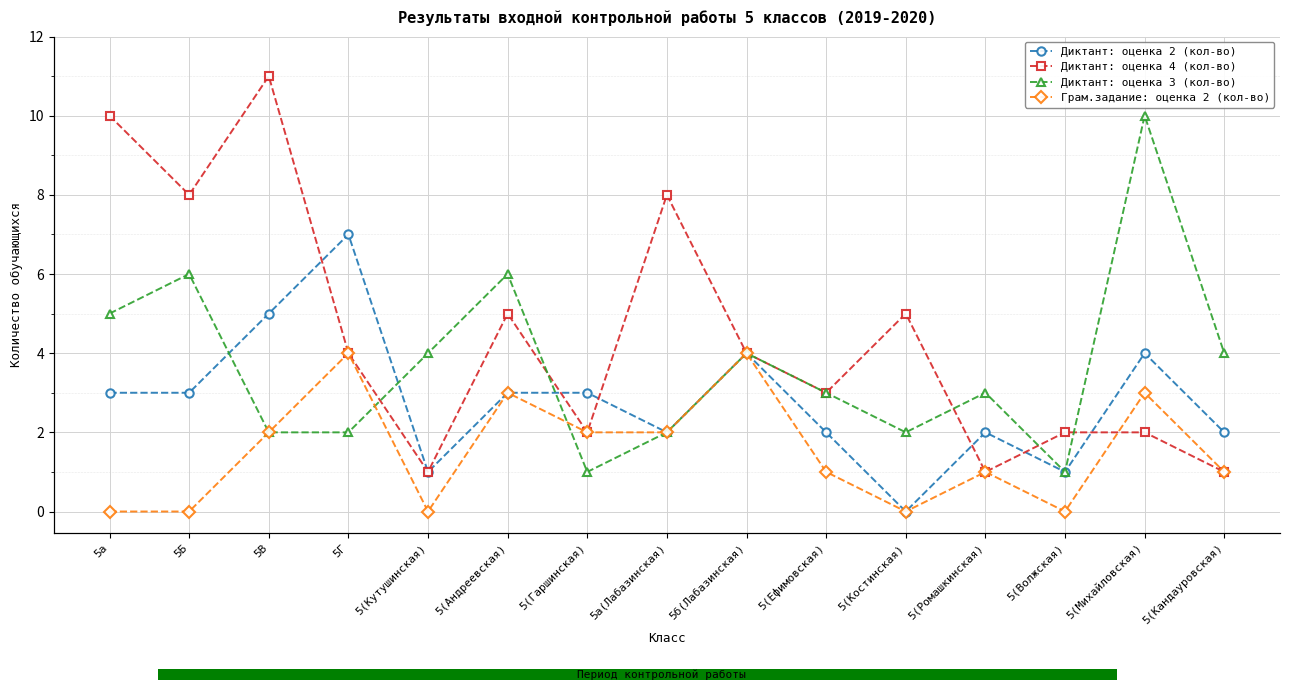

At 5(Ромашкинская), list the series in order from smallest to largest.

Диктант: оценка 4 (кол-во), Грам.задание: оценка 2 (кол-во), Диктант: оценка 2 (кол-во), Диктант: оценка 3 (кол-во)